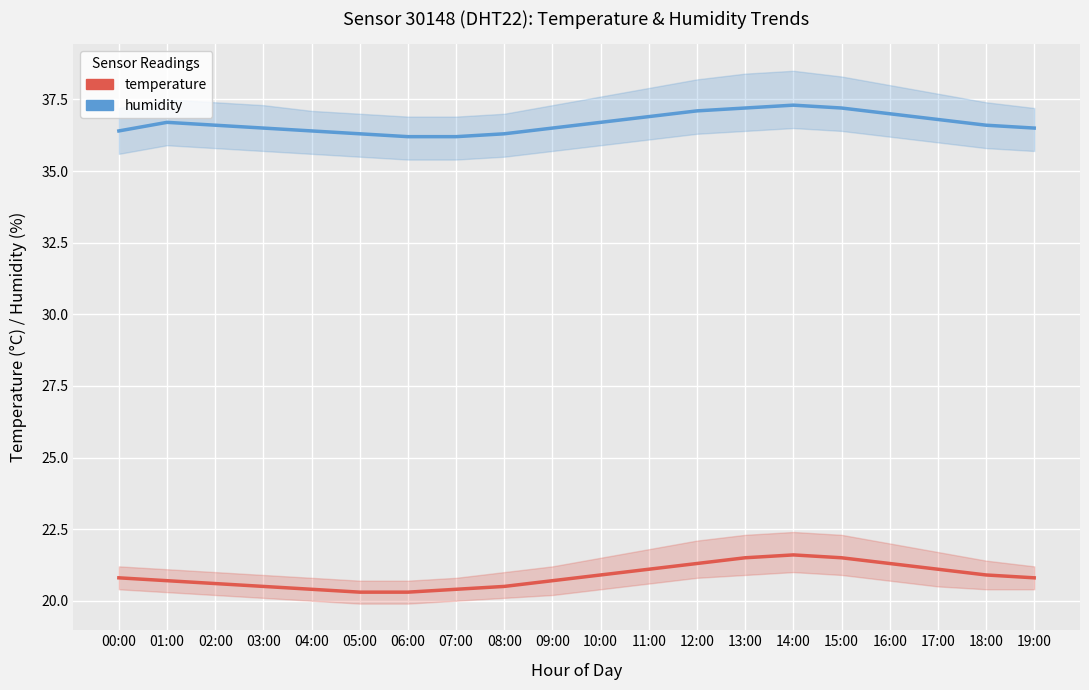

At how many categories does at least one series exceed 35?

20